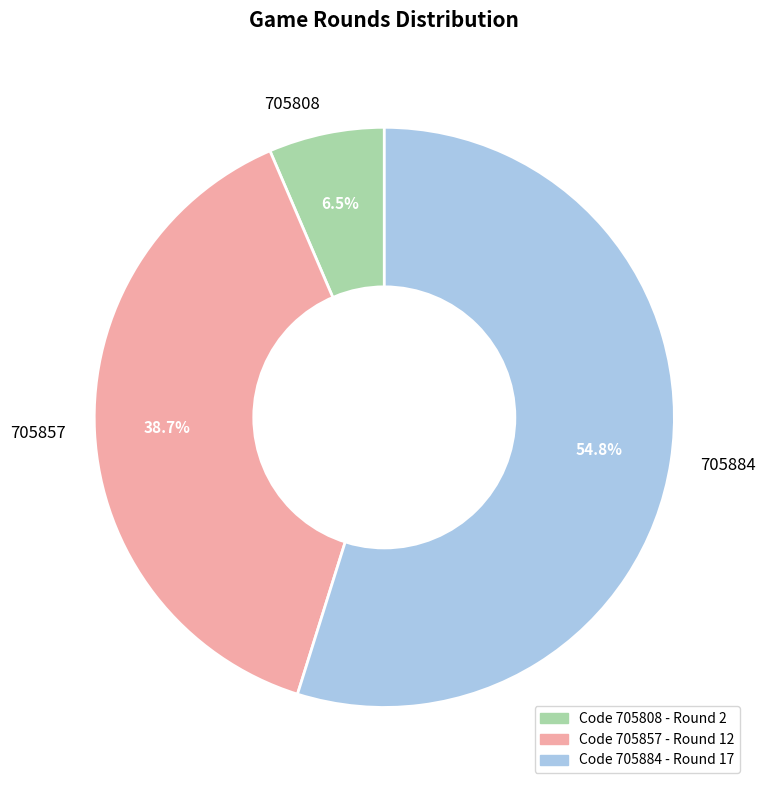

How many segments does this pie chart have?

3